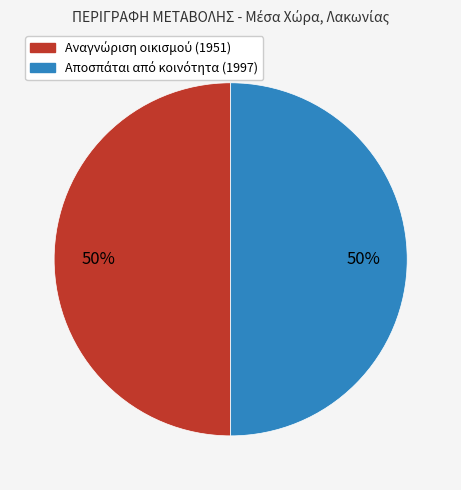

To the nearest percent, what is the average slice percentage?

50%